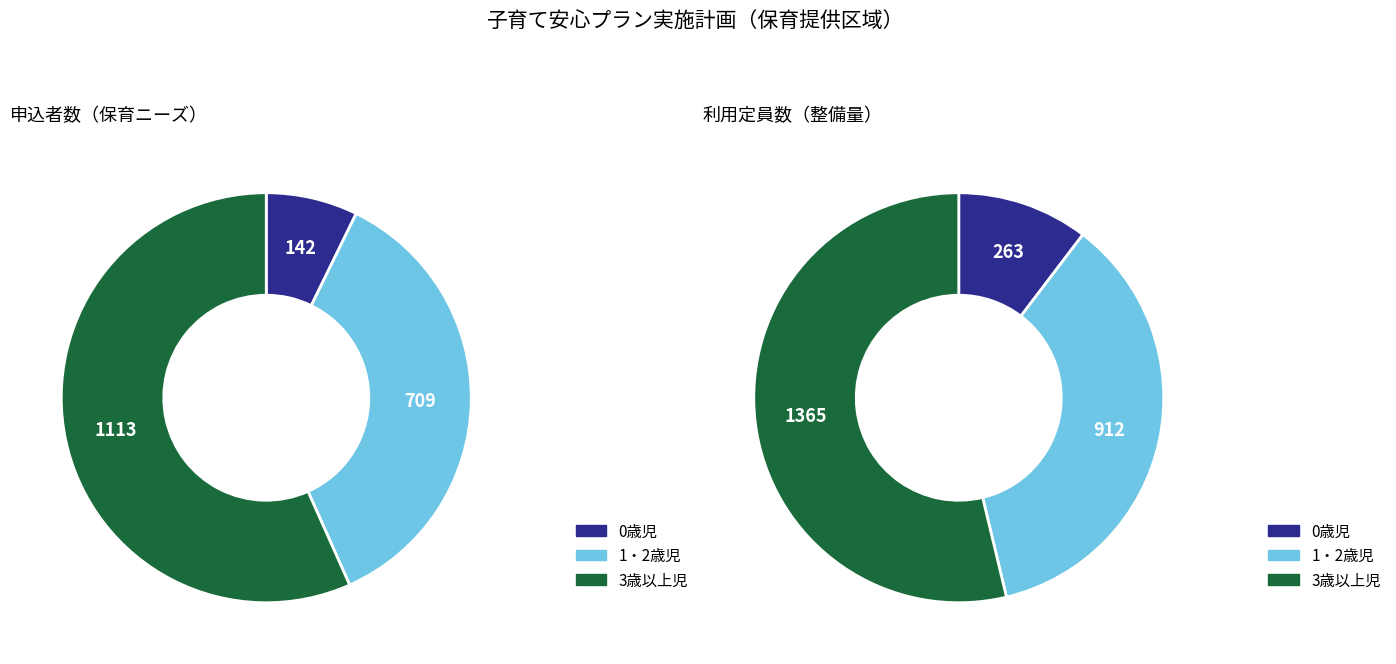

What percentage is the 1・2歳児 slice, to the nearest percent?

36%